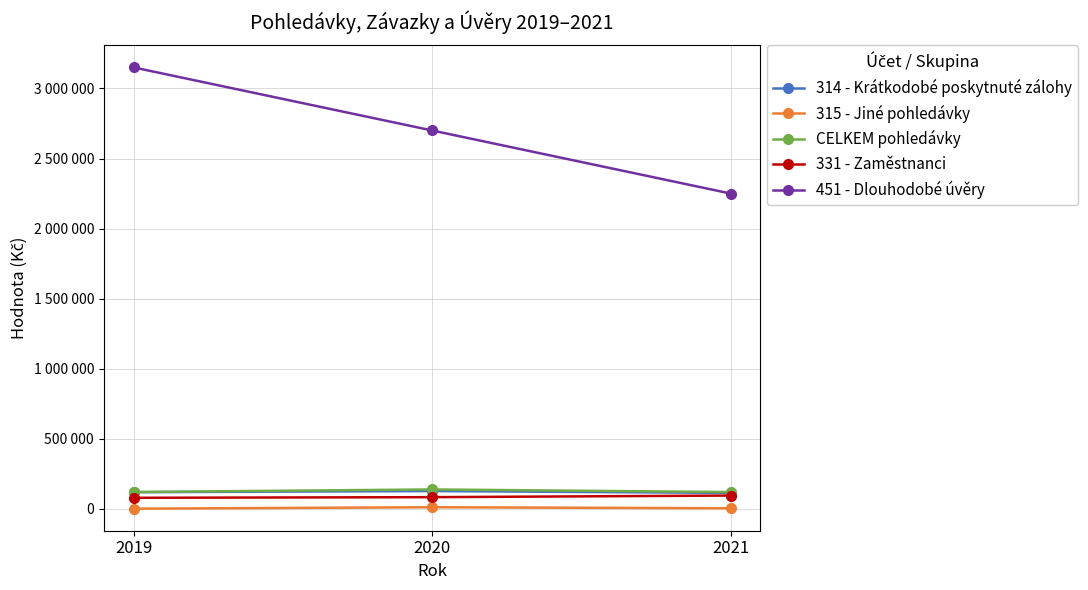

The 314 - Krátkodobé poskytnuté zálohy series shows 127040 at 2020. True or false?

True